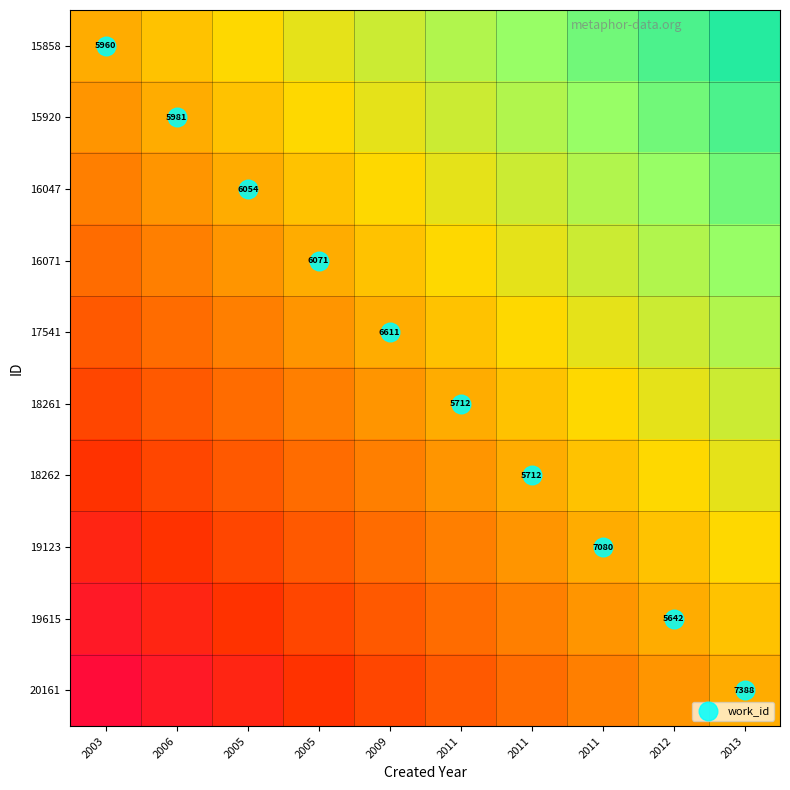

List the series in order of their peak value, highest first.

work_id, 15858, 15920, 16047, 16071, 17541, 18261, 18262, 19123, 19615, 20161